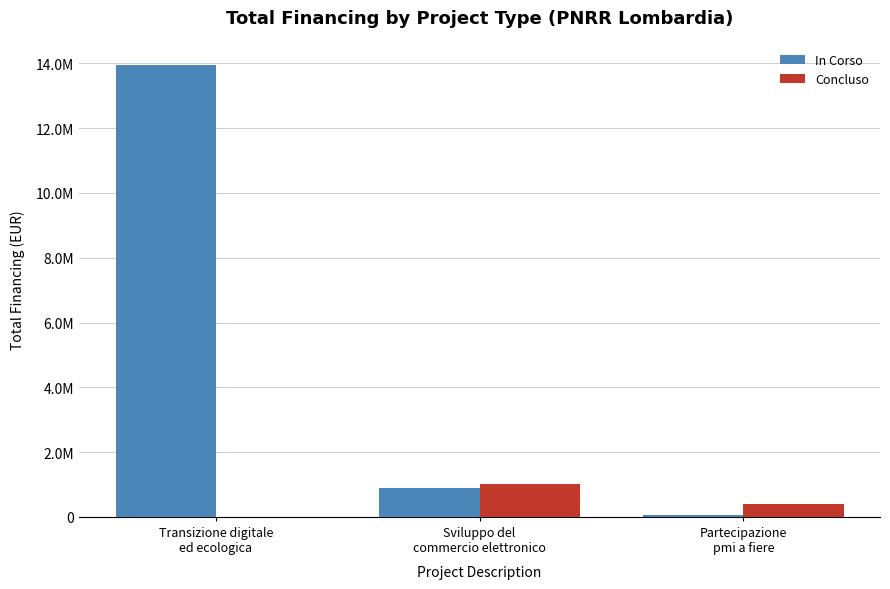

Rank the series at Partecipazione
pmi a fiere from lowest to highest value.

In Corso, Concluso